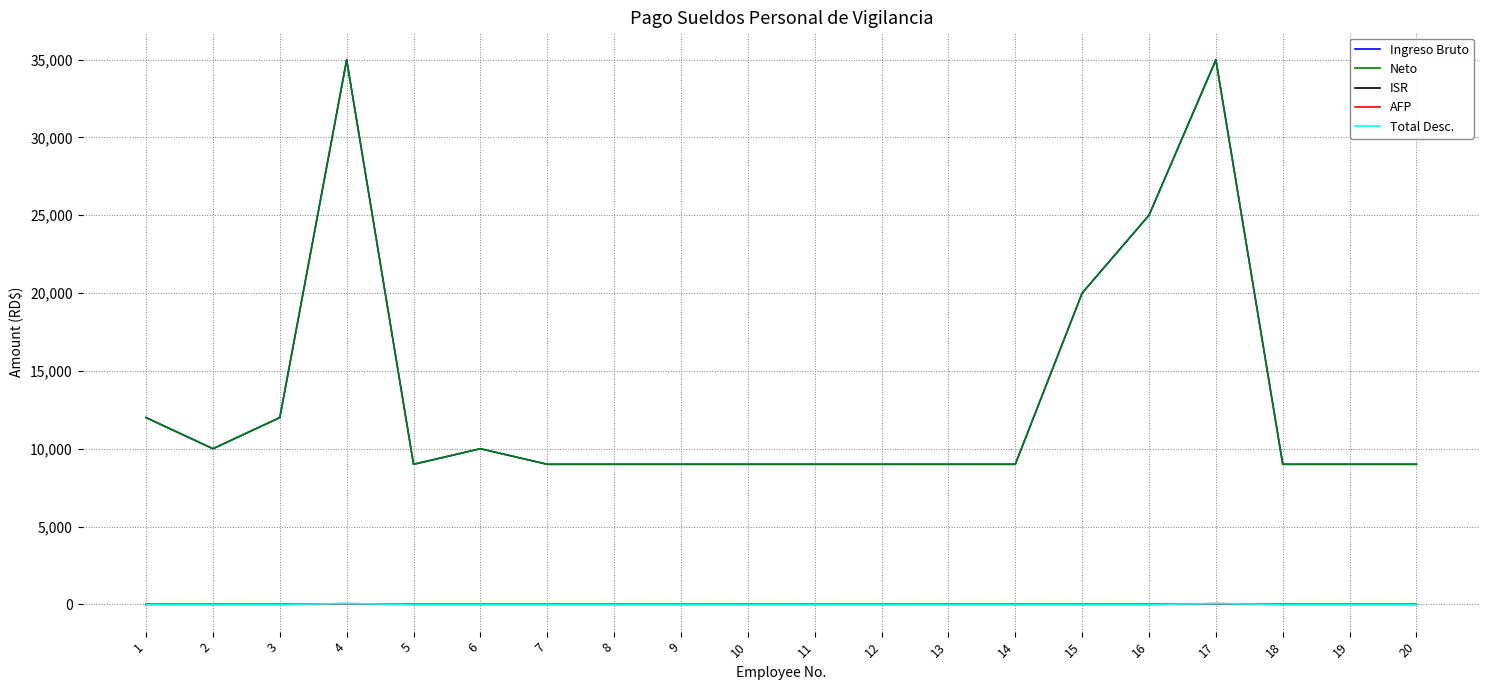

Does the chart display data point markers on the line(s)?

No